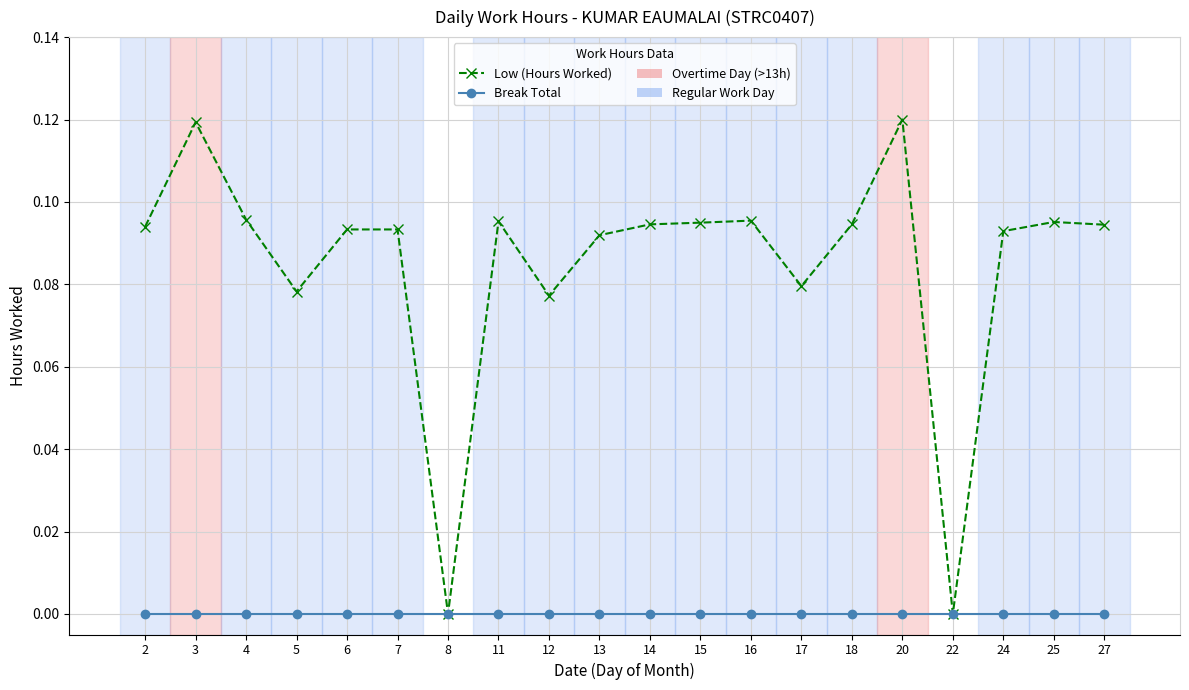

Is the value of Low (Hours Worked) at 16 greater than the value of Break Total at 20?

Yes